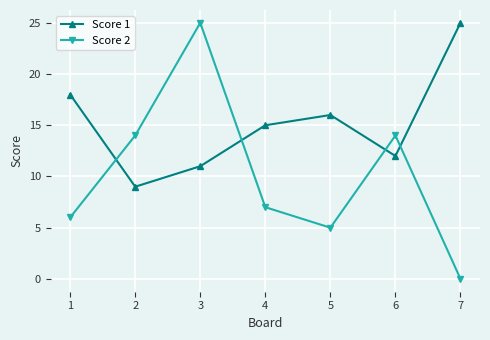

Rank the series at 5 from lowest to highest value.

Score 2, Score 1